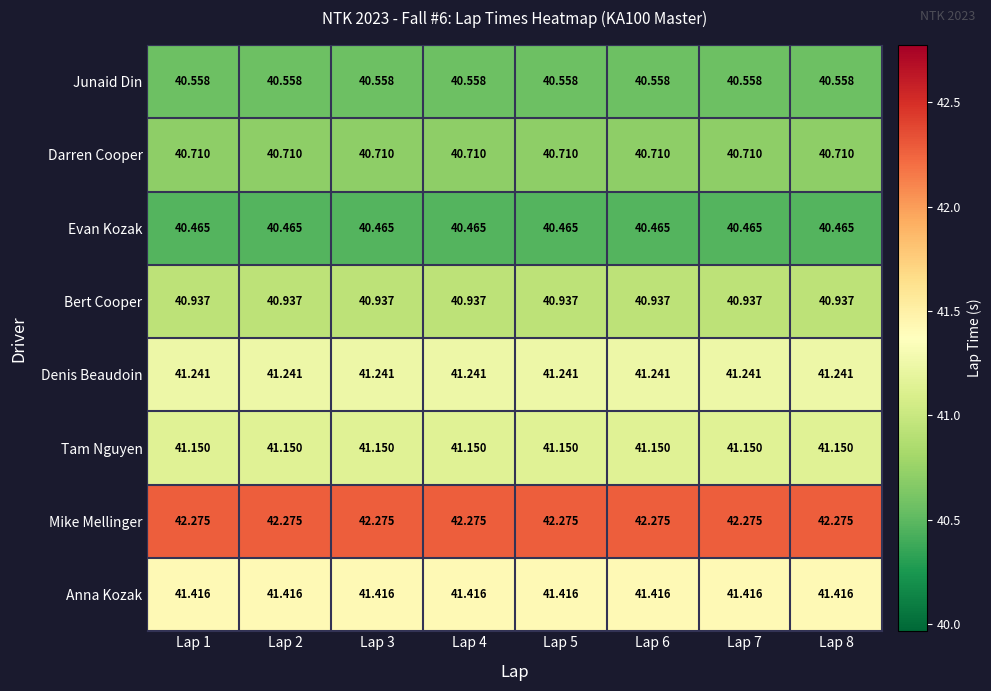

Is the value of Darren Cooper at Lap 1 greater than the value of Denis Beaudoin at Lap 4?

No